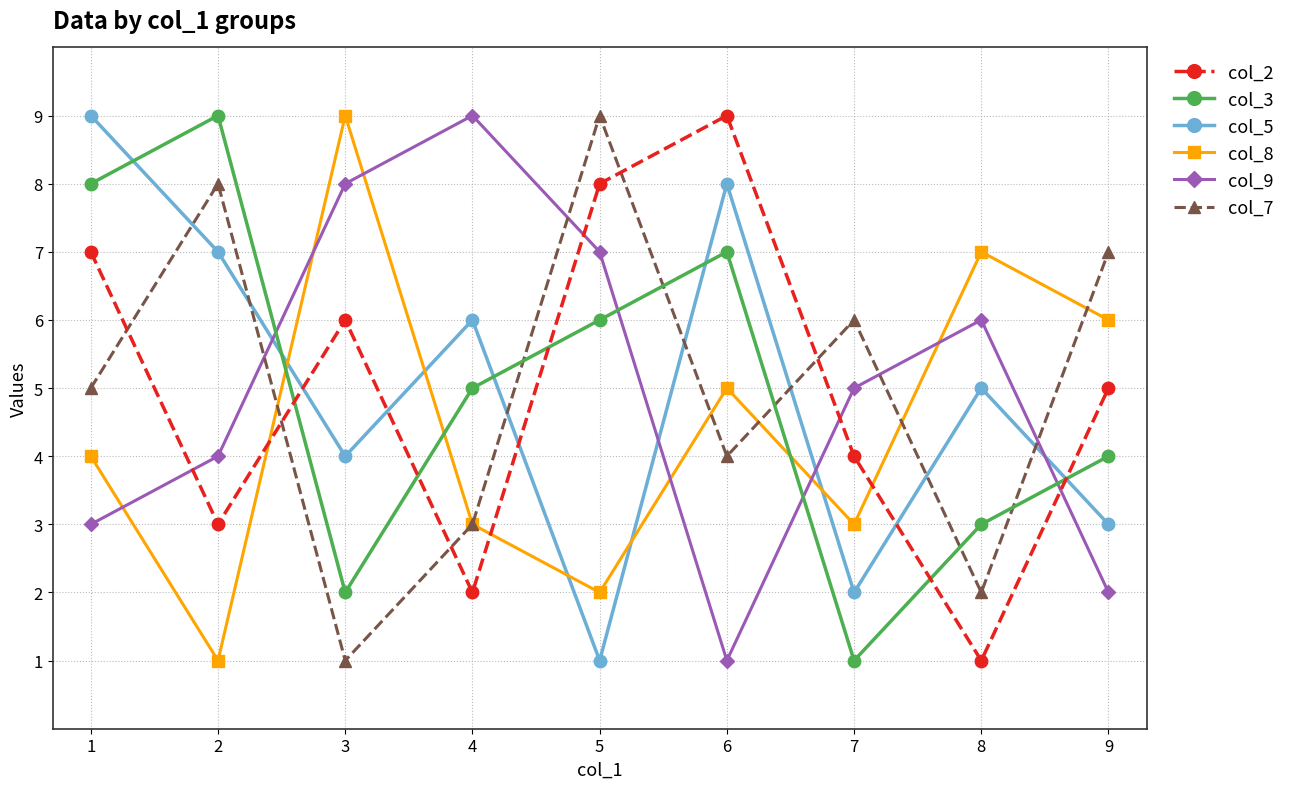

Which series ends up on top after the final intersection of col_2 and col_3?

col_2